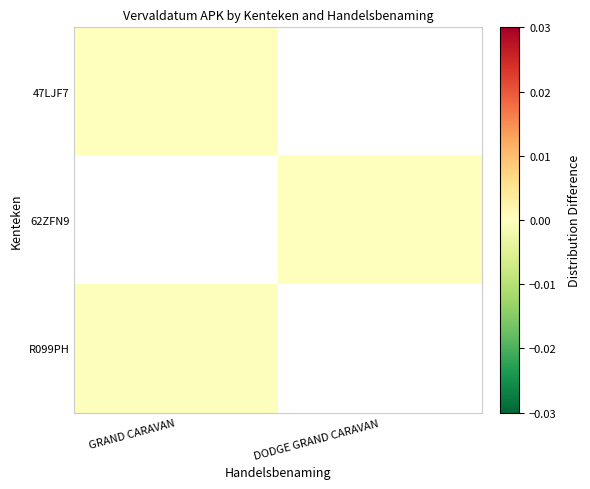

Is the value of R099PH at GRAND CARAVAN greater than the value of 47LJF7 at GRAND CARAVAN?

No